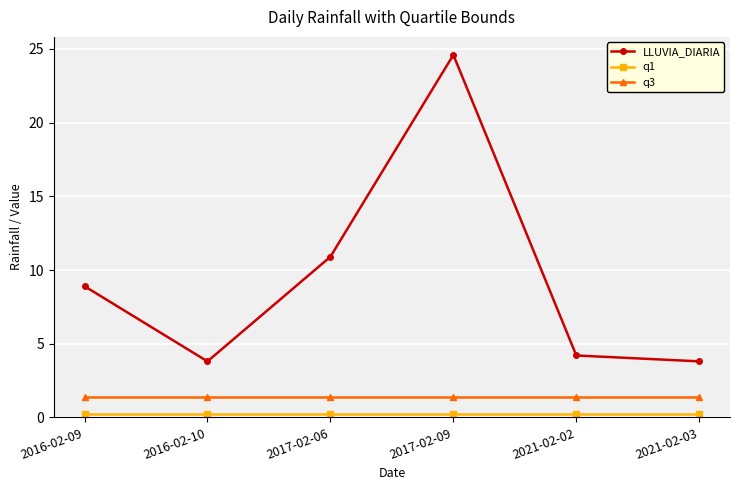

What is the value of the LLUVIA_DIARIA point at the 1st from the left?

8.9